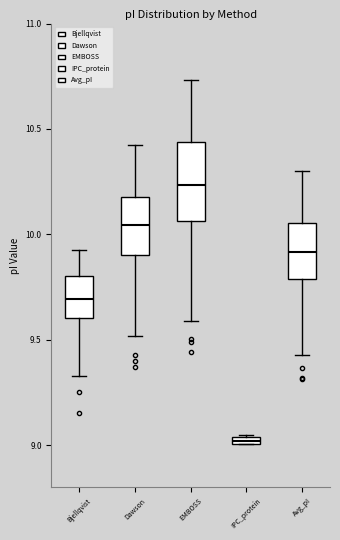

Which box's median line is the highest?

EMBOSS